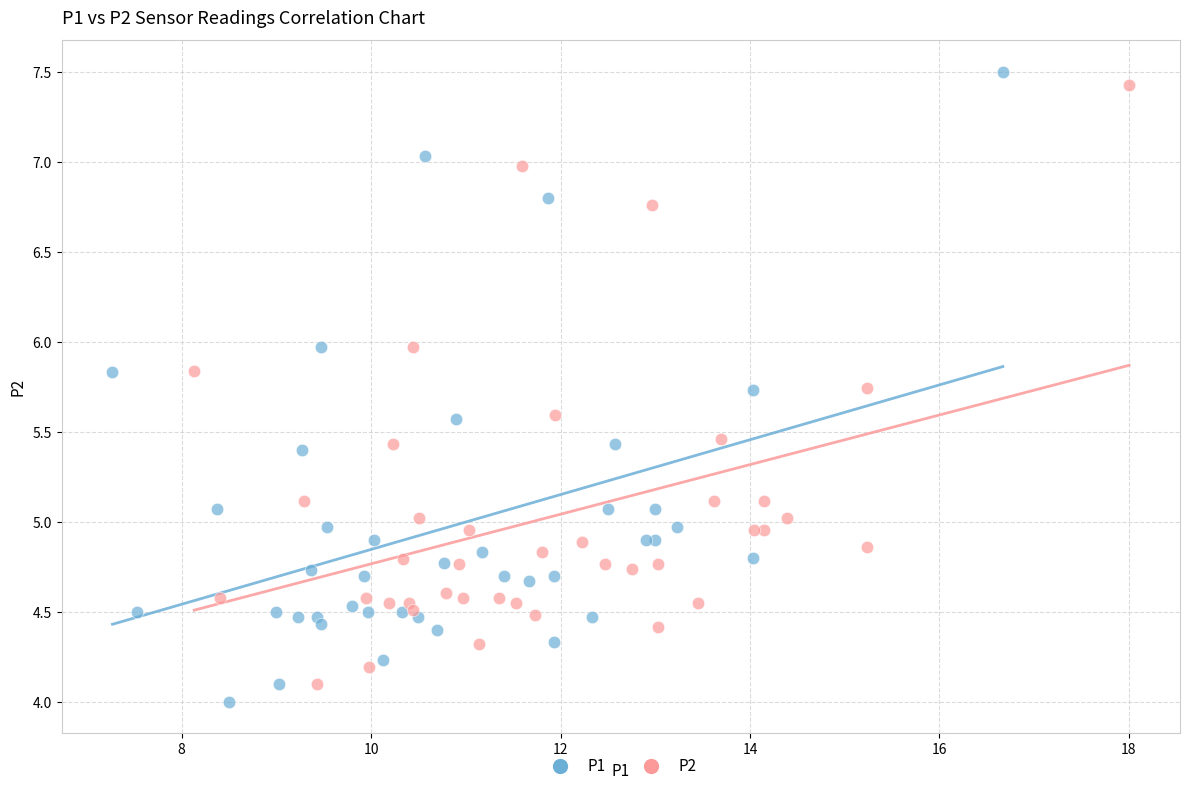

Which series has the largest Y range (max minus min)?

P1